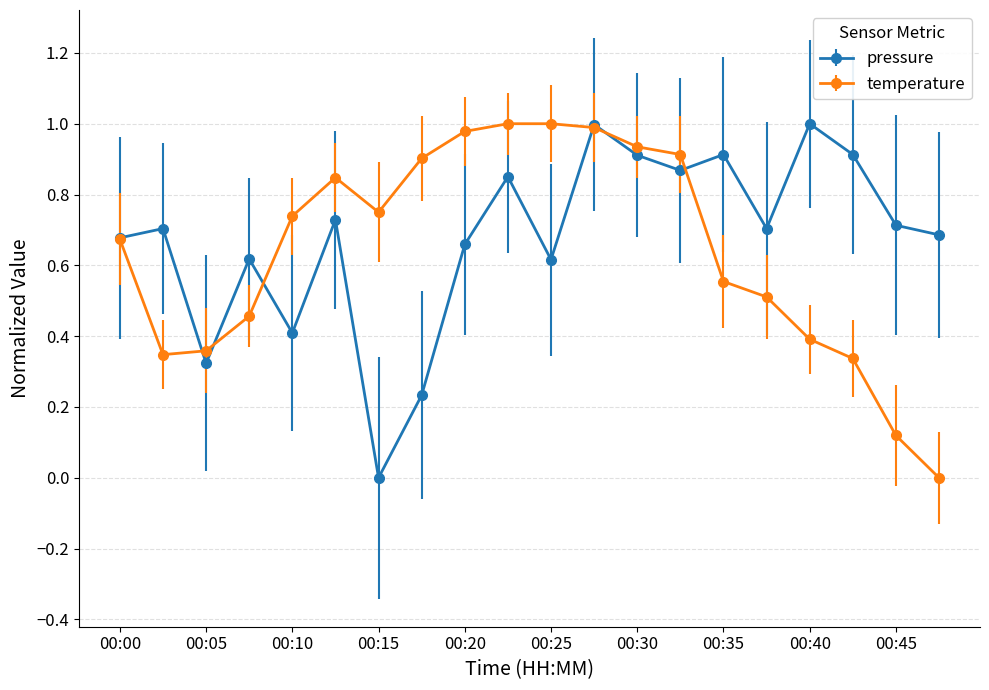

True or false: temperature has more than 0 interior local peaks.

True